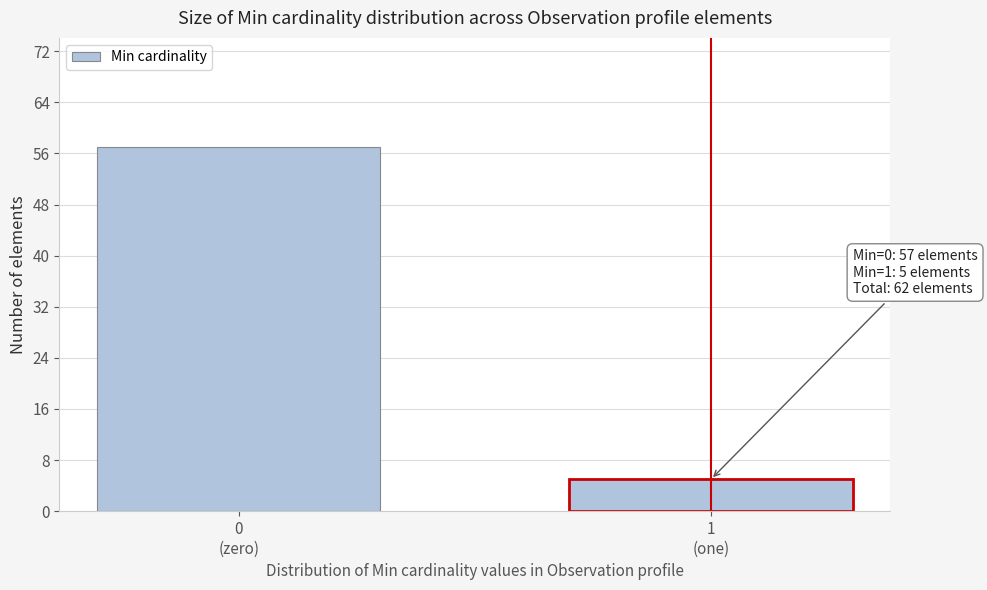

Reading left to right, transcribe all the data shown in this chart.

57	5